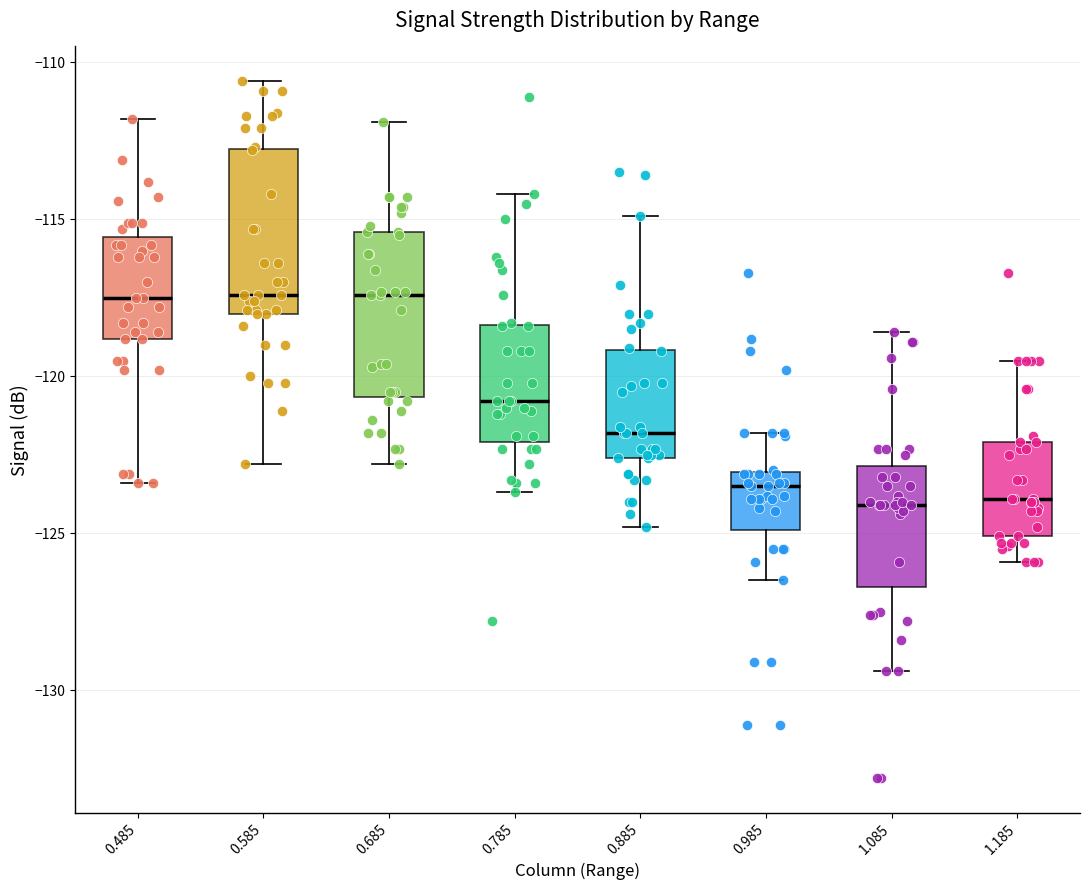

Reading left to right, read every box against the y-axis: the position of its median line, the range the box covers, and the ends of its whiskers. The values are not printed on the chart, so give them approximately, as read against the axis.

0.485: median -117.5, box -119.0 to -115.5, whiskers -123.5 to -112.0
0.585: median -117.5, box -118.0 to -112.5, whiskers -123.0 to -110.5
0.685: median -117.5, box -120.5 to -115.5, whiskers -123.0 to -112.0
0.785: median -121.0, box -122.0 to -118.5, whiskers -123.5 to -114.0
0.885: median -122.0, box -122.5 to -119.0, whiskers -125.0 to -115.0
0.985: median -123.5, box -125.0 to -123.0, whiskers -126.5 to -122.0
1.085: median -124.0, box -126.5 to -123.0, whiskers -129.5 to -118.5
1.185: median -124.0, box -125.0 to -122.0, whiskers -126.0 to -119.5